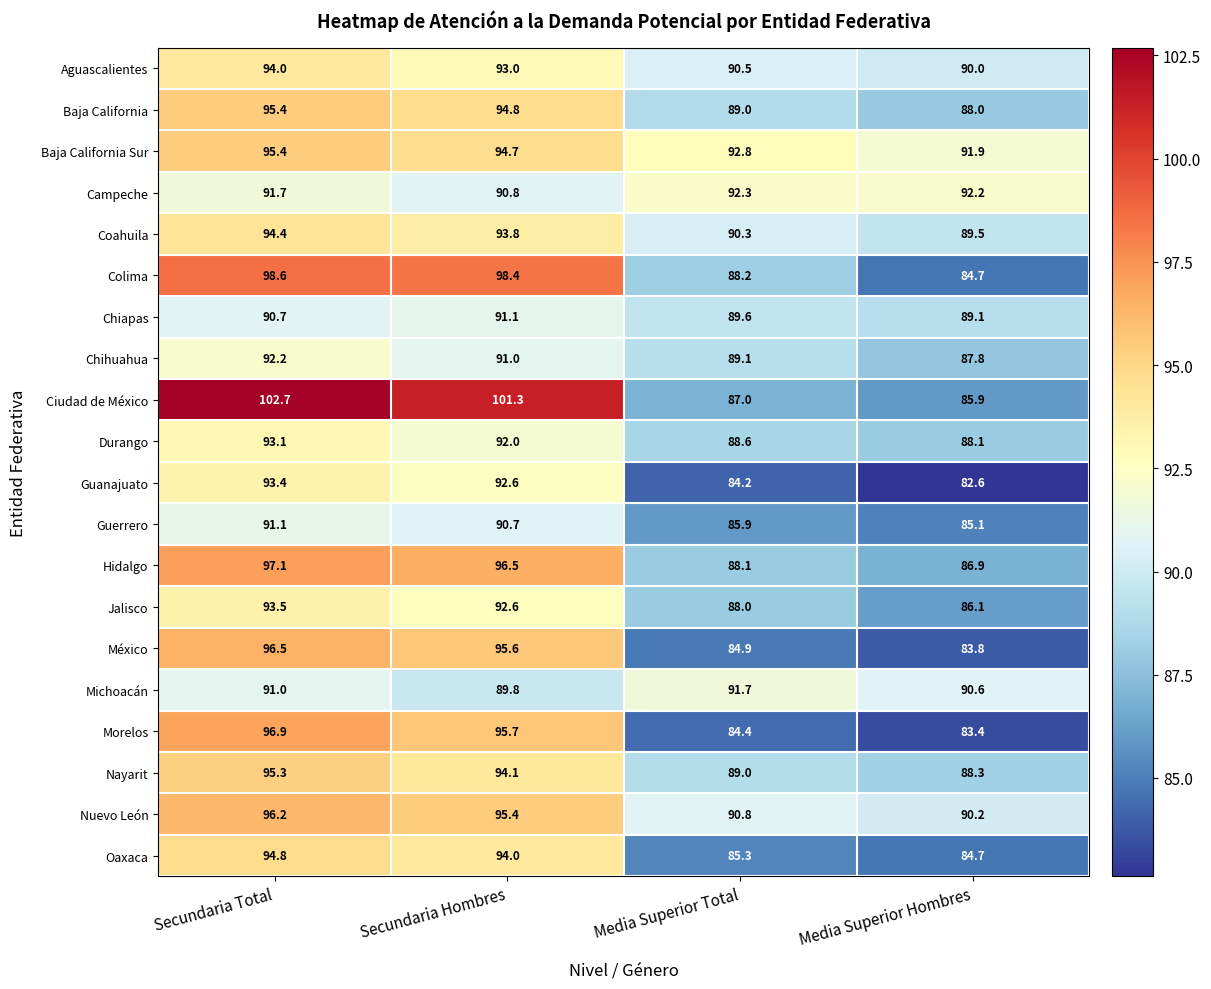

Rank the categories by México value from lowest to highest.

Media Superior Hombres, Media Superior Total, Secundaria Hombres, Secundaria Total